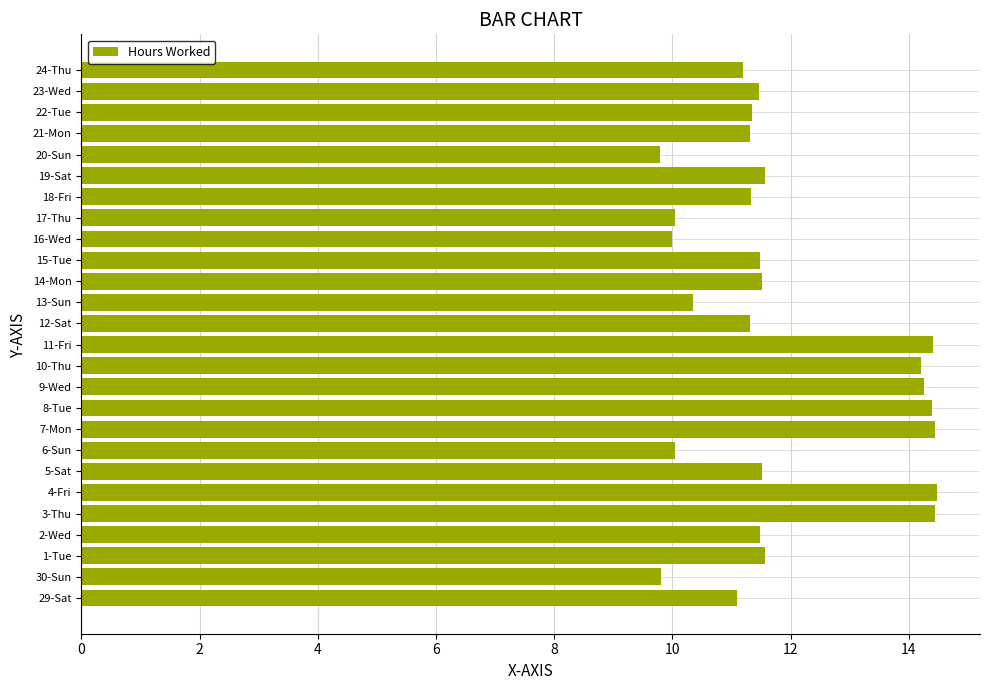

True or false: the data shows 18.6 at 18-Fri.

False